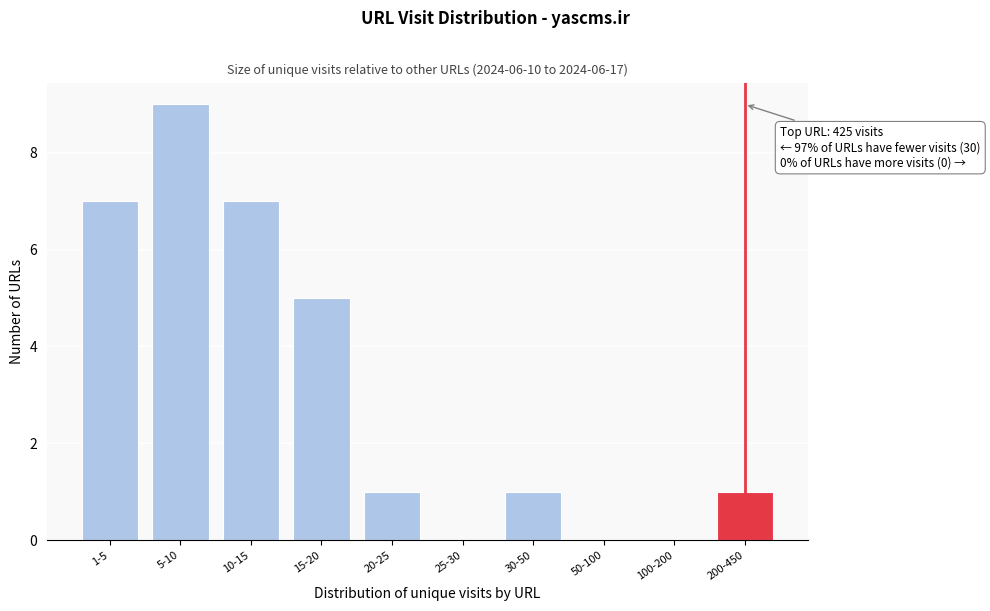

Reading right to left, extract all data points from this chart.

200-450=1	100-200=0	50-100=0	30-50=1	25-30=0	20-25=1	15-20=5	10-15=7	5-10=9	1-5=7